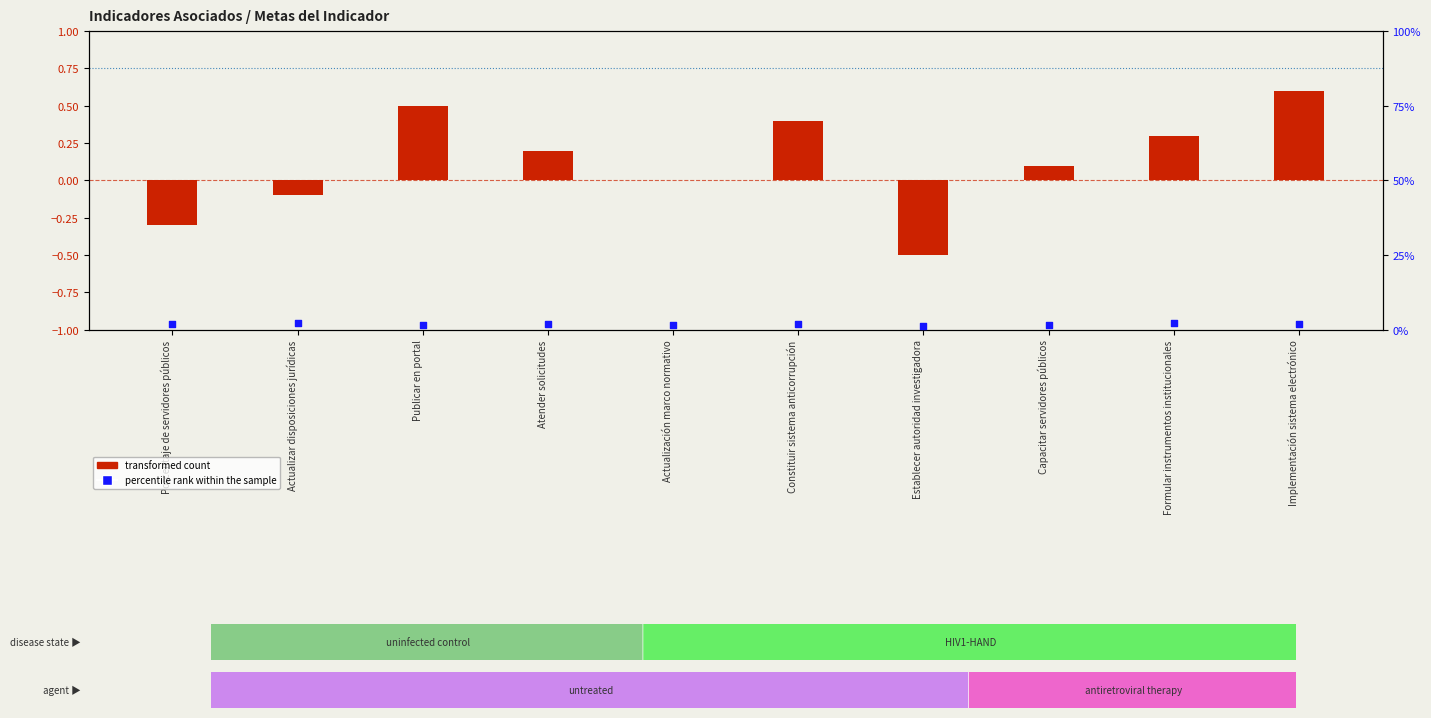

At how many categories does at least one series exceed 0?

10